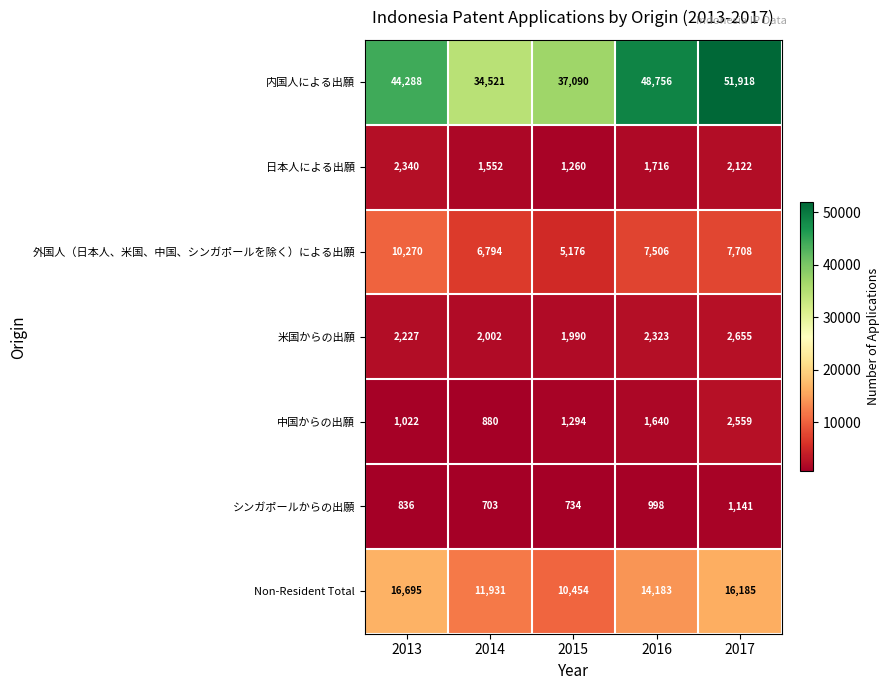

Is it true that シンガポールからの出願 equals 1852 at 2017?

False